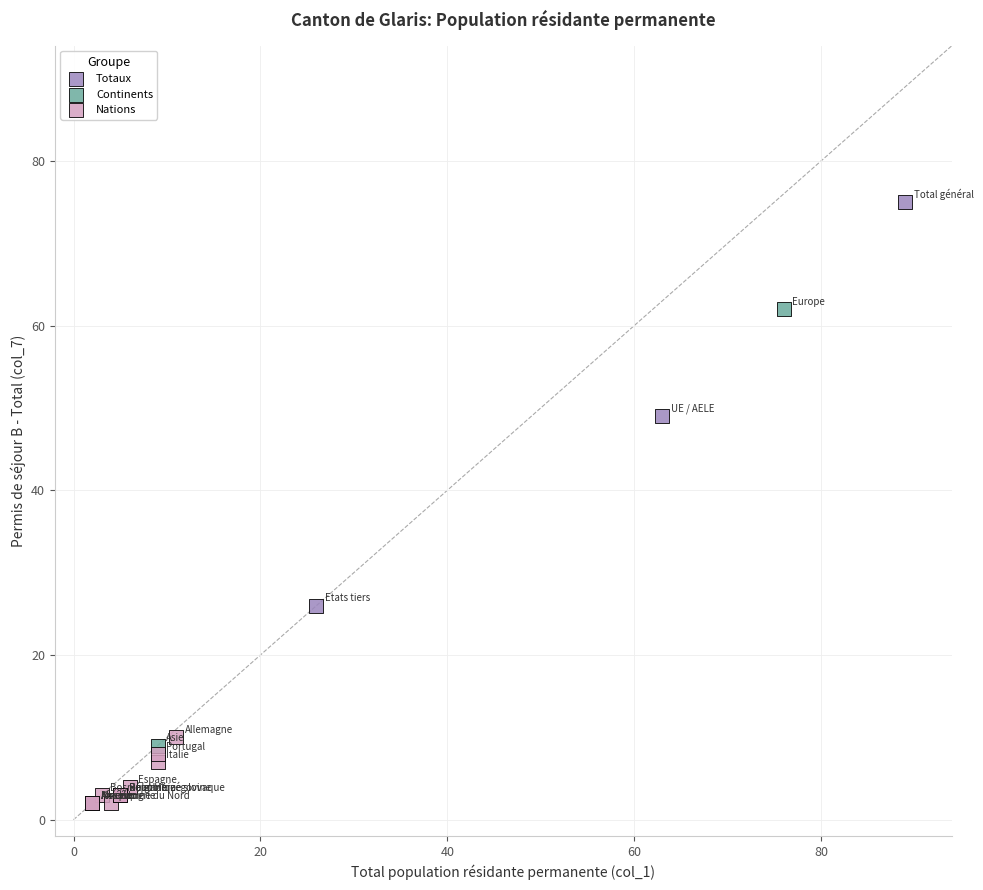

Which series has the largest Y range (max minus min)?

Continents